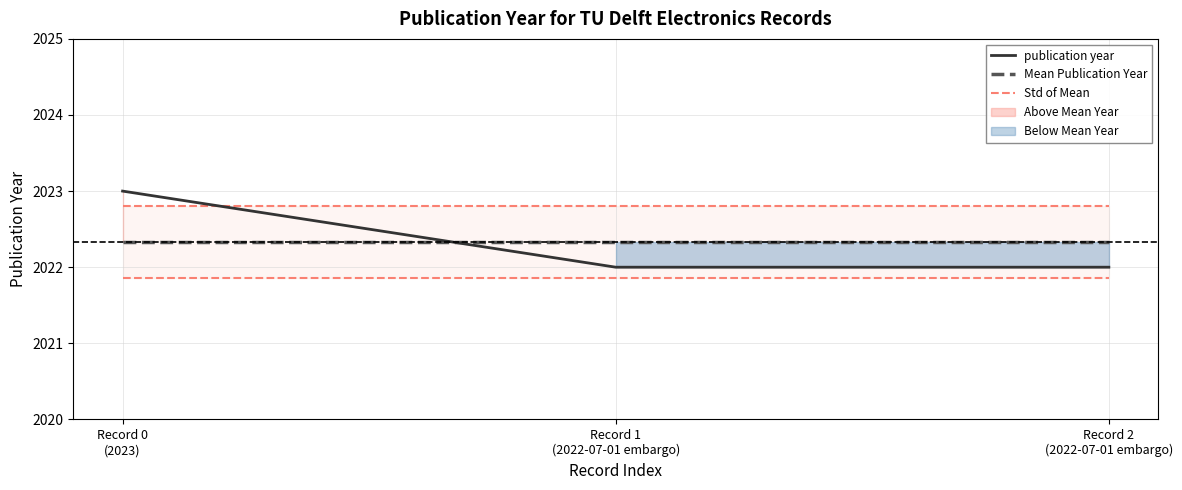

Reading left to right, extract all data points from this chart.

publication year: 2023.0	2022.0	2022.0
Mean Publication Year: 2022.3	2022.3	2022.3
Std of Mean: 2022.8	2022.8	2022.8